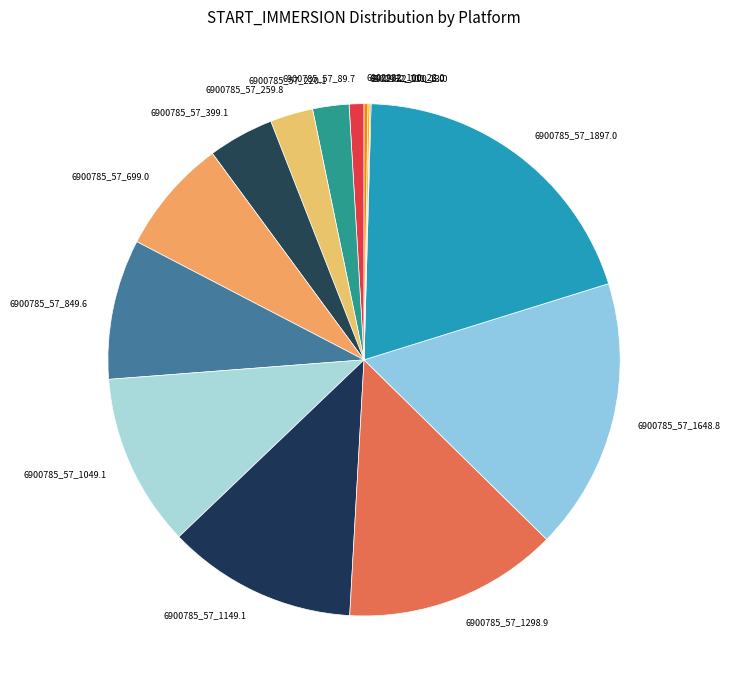

Does any single category account for the majority?

No